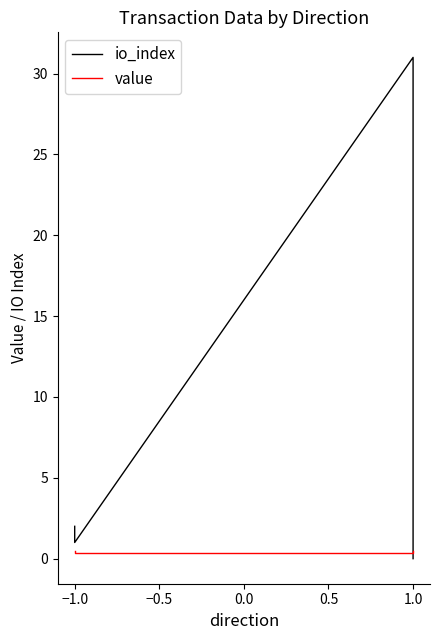

What is the average value of the value series?

0.4